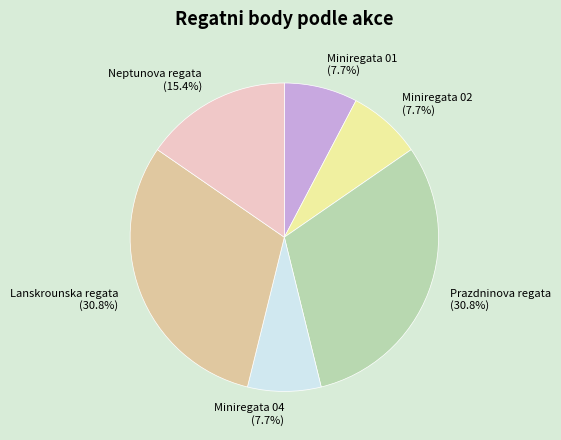

Which has a higher value, Neptunova regata (15.4%) or Lanskrounska regata (30.8%)?

Lanskrounska regata (30.8%)